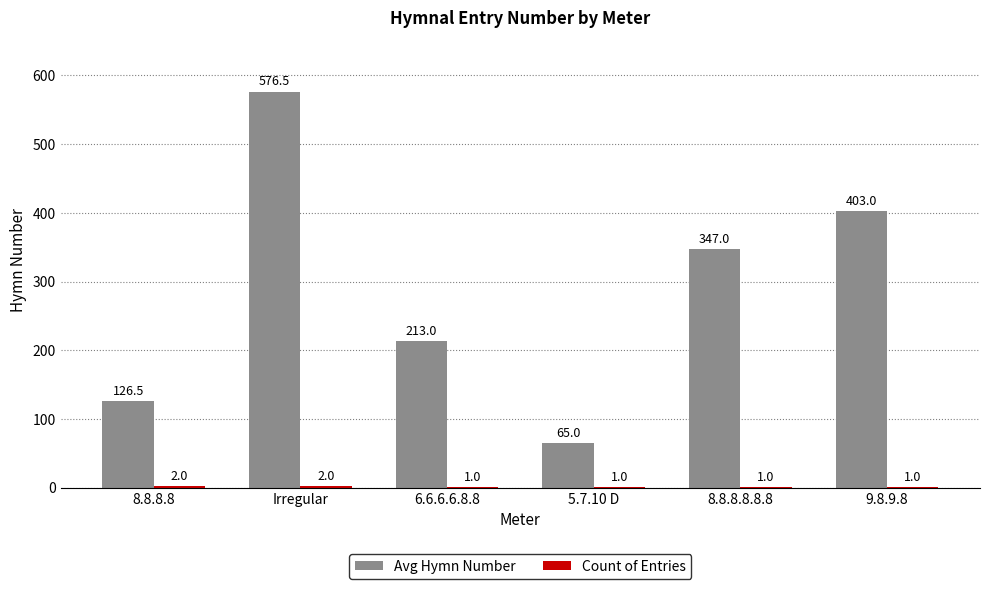

At which category is the sum across all series the highest?

Irregular